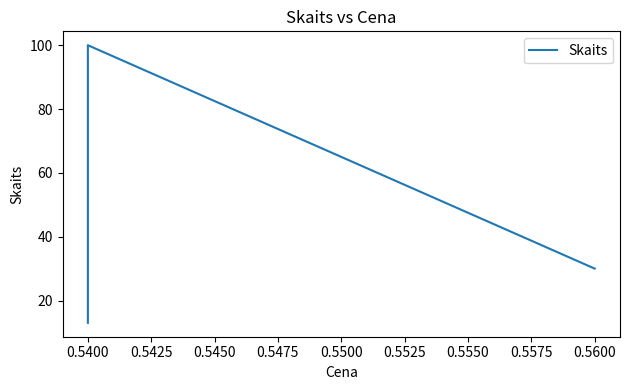

How many values are between 13 and 100?

3